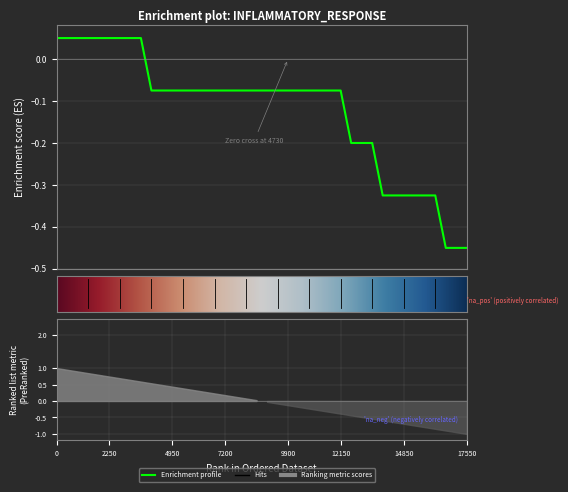

How many values are above zero?

9